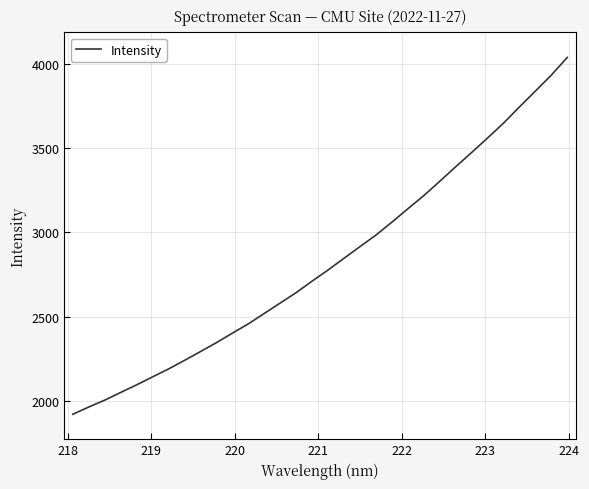

What is the maximum value shown in the chart?

4036.6